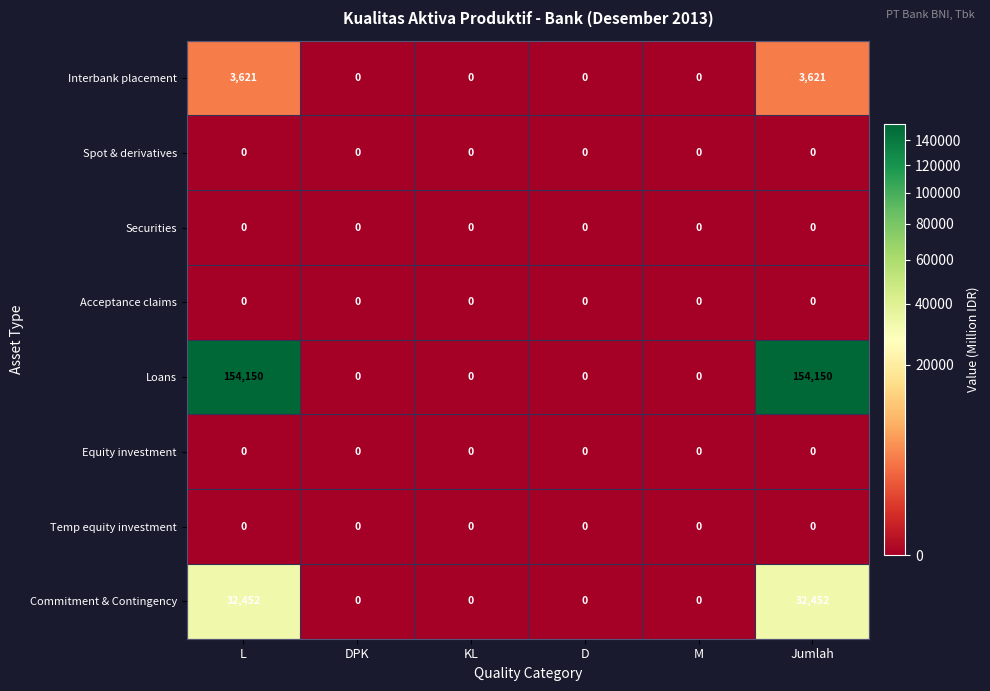

The value of Interbank placement at M is 0. True or false?

True